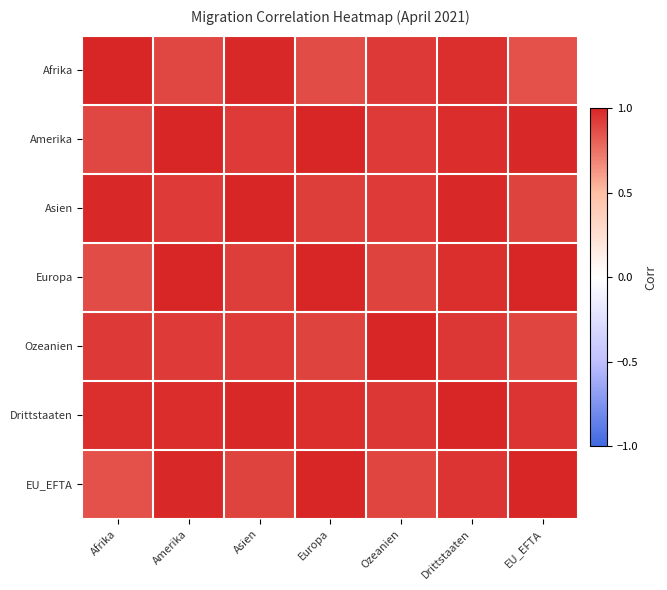

What is the minimum value shown in the chart?

0.9